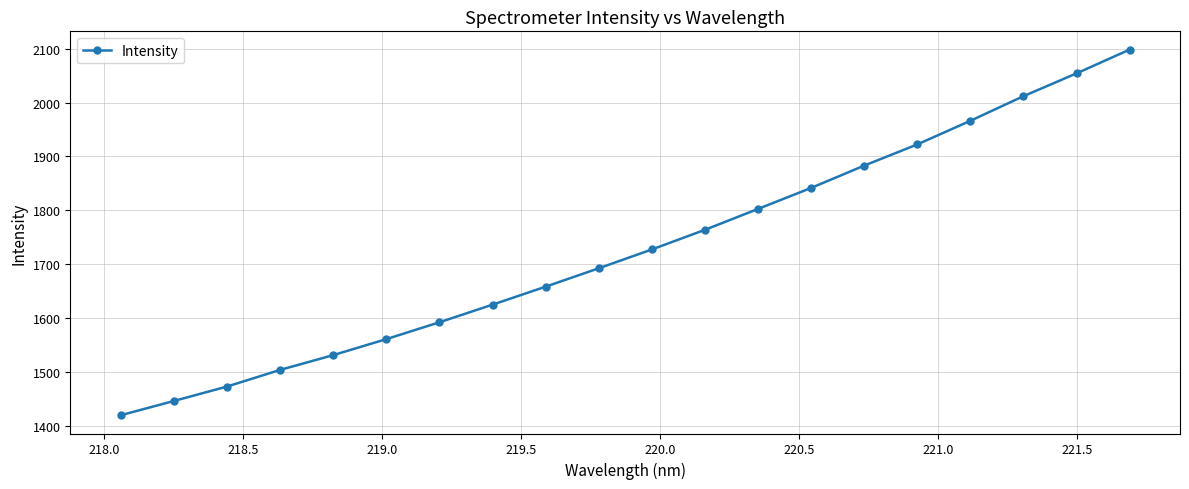

What is the sum of all values?

34571.4